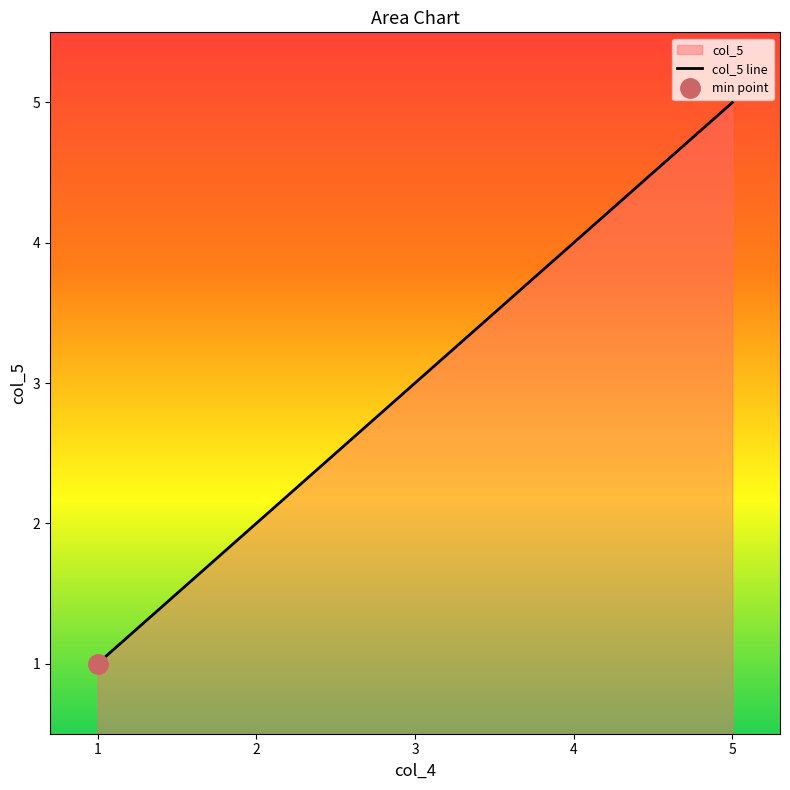

Which label corresponds to the smallest value in the chart?

1